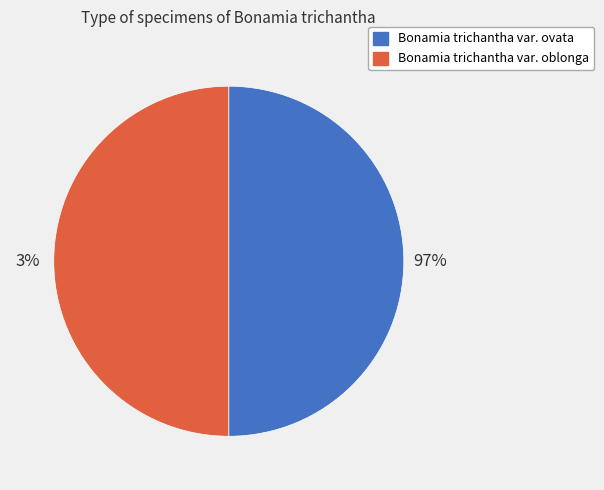

Which slice is the smallest?

Bonamia trichantha var. oblonga